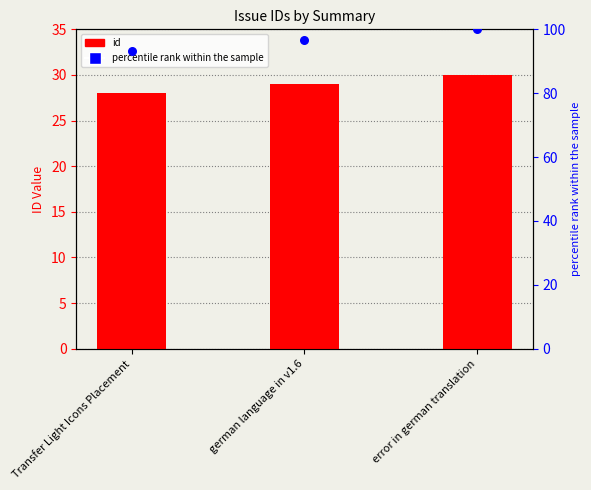

Which series reaches the maximum Y coordinate?

percentile rank within the sample